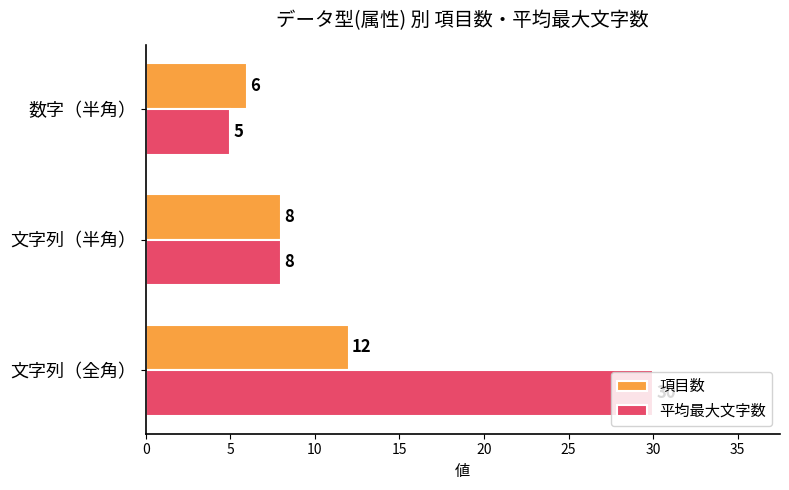

At which label is 平均最大文字数 closest to 17?

文字列（半角）